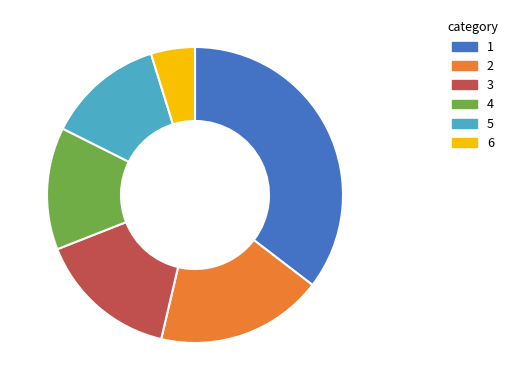

True or false: 1 accounts for 41% of the total.

False